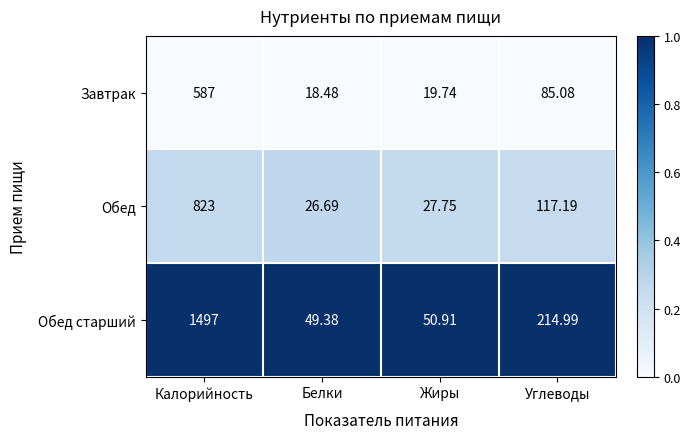

Where does the Обед series first go above 117?

Калорийность